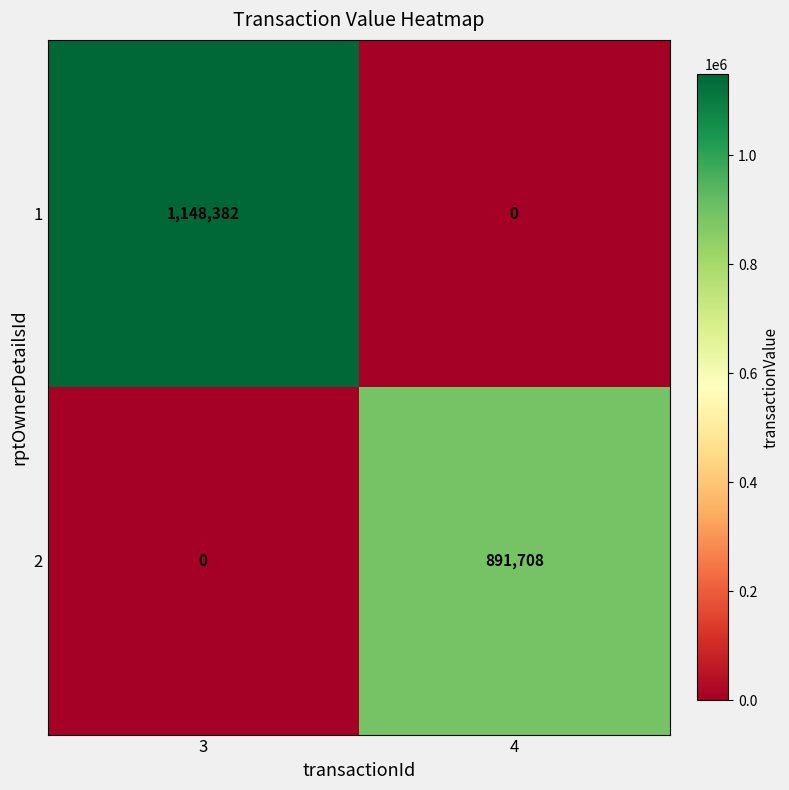

At which label is 2 closest to 445854?

3